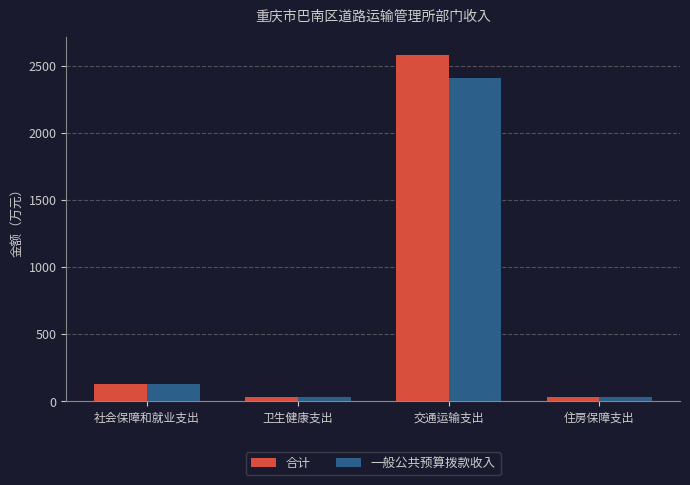

Rank the series by their average value, from lowest to highest.

一般公共预算拨款收入, 合计